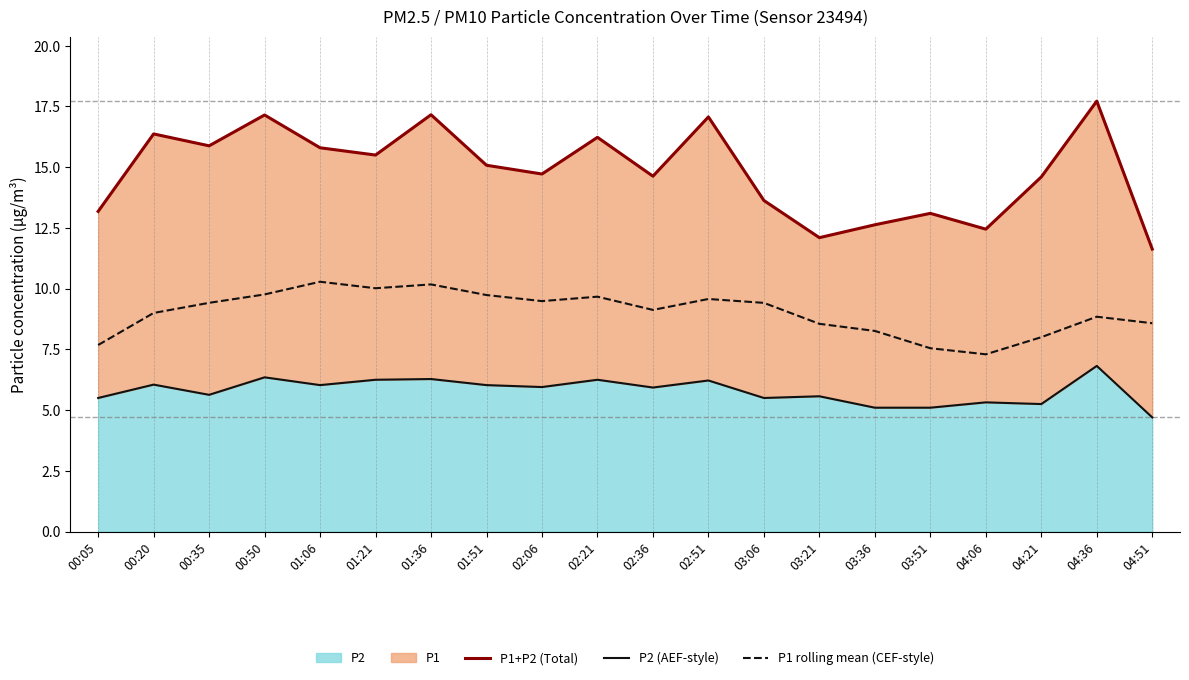

True or false: P2 (AEF-style) and P1+P2 (Total) cross at least once.

False